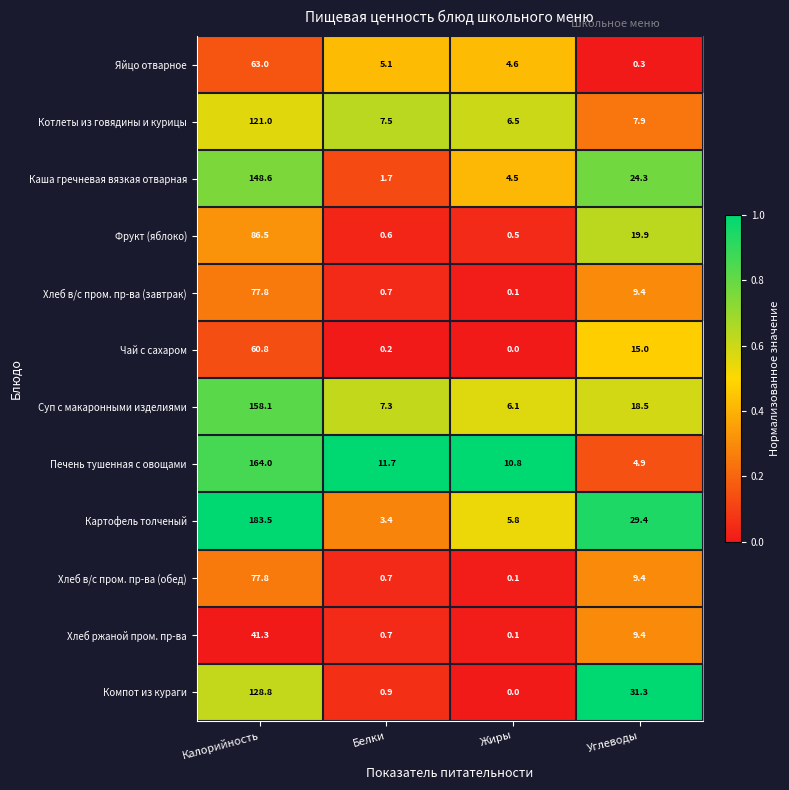

What is the total value across all series at Белки?

40.5